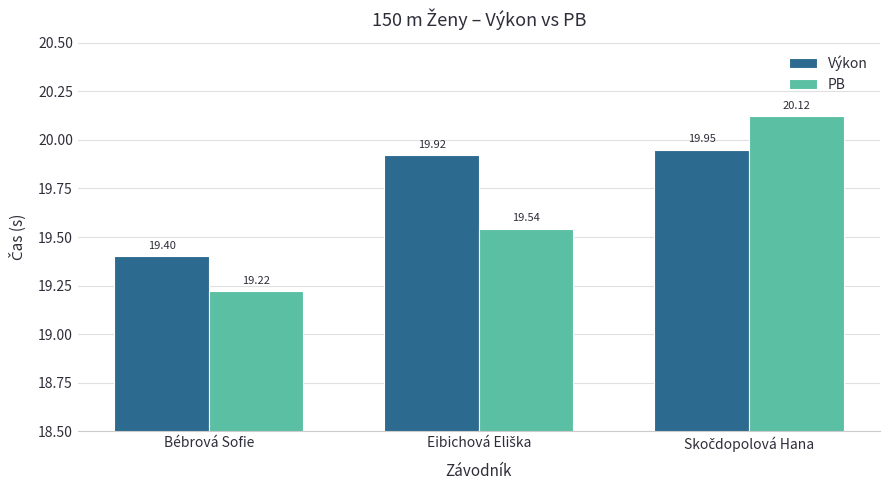

What are all the series names shown in the legend?

Výkon, PB